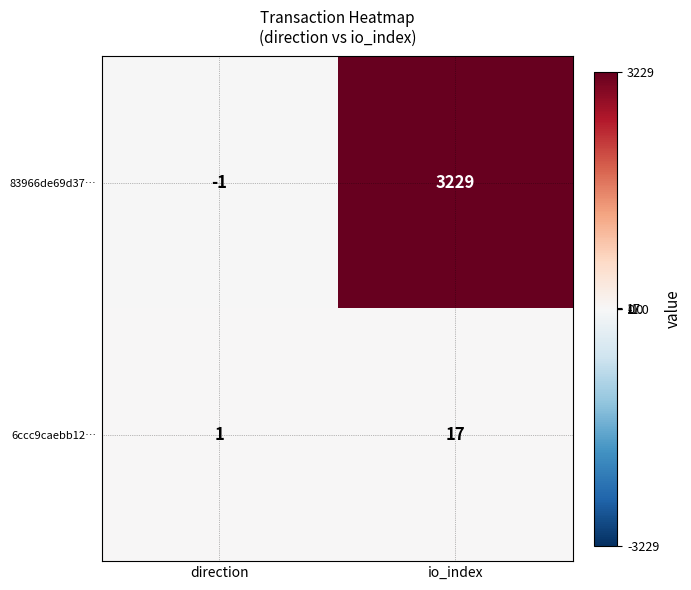

Reading left to right, extract all data points from this chart.

83966de69d37…: -1	3229
6ccc9caebb12…: 1	17